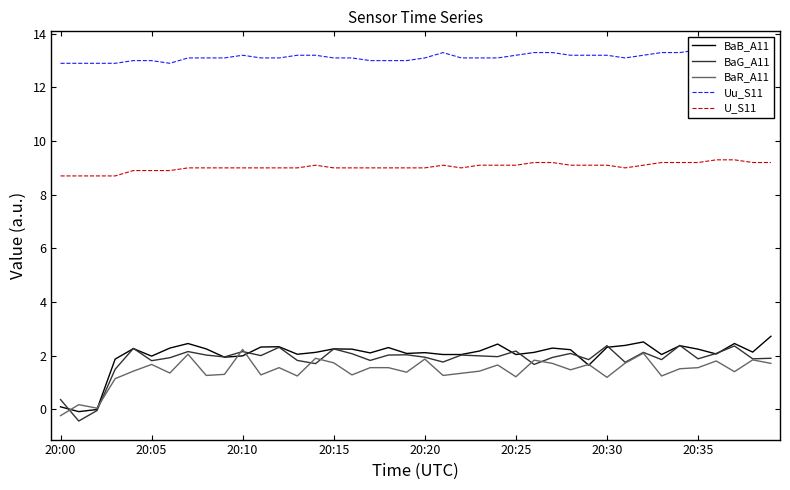

At which label is BaB_A11 closest to 1?

29